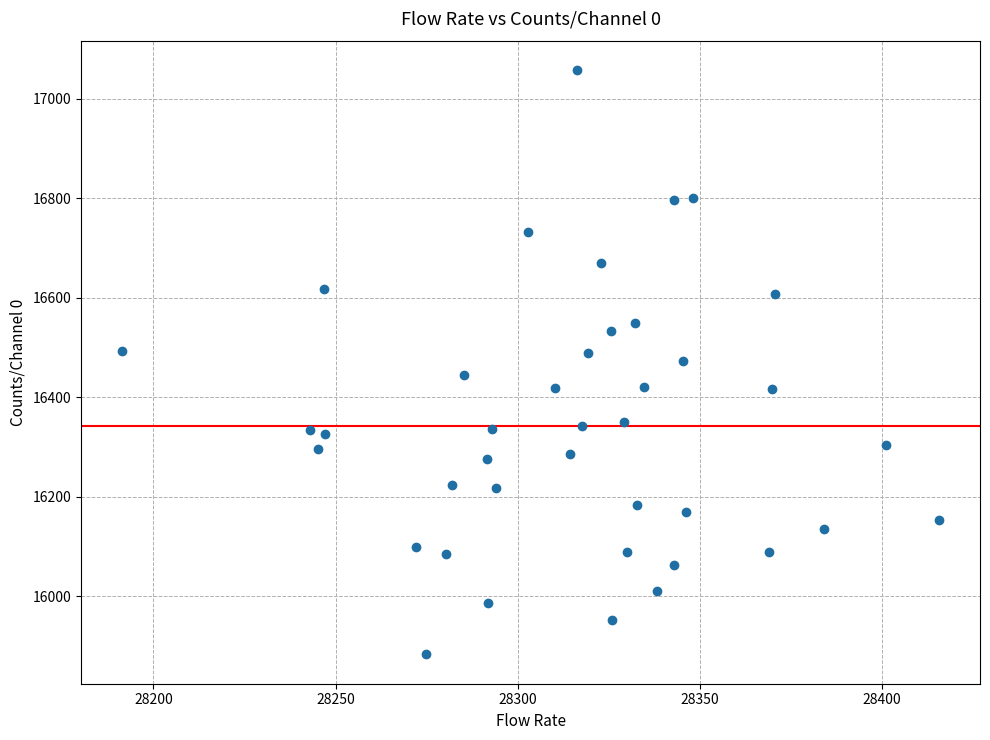

What is the range of Y values (max minus min)?

1175